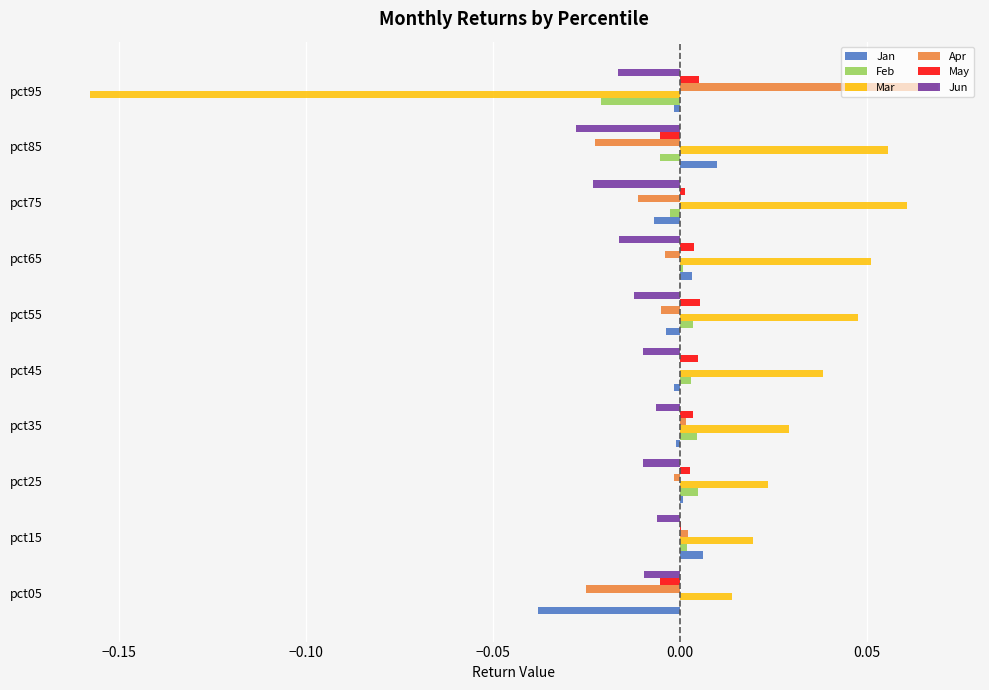

What is the sum of all Mar values?

0.2